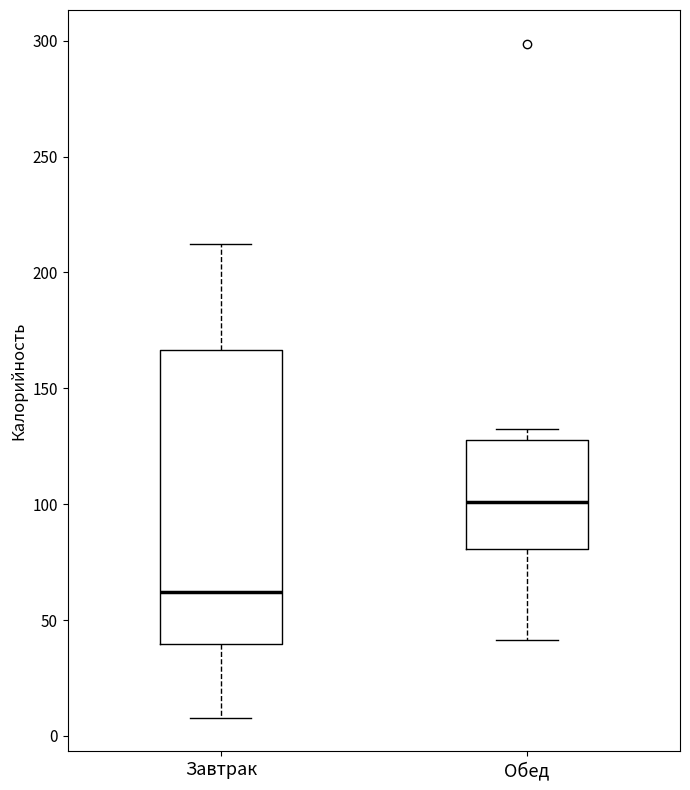

Reading left to right, transcribe this box plot: for each box, give where its median line is, the range the box spans, and where its two whiskers end, as read against the y-axis. The values are not printed on the chart, so give them approximately, as read against the axis.

Завтрак: median 60, box 40 to 165, whiskers 10 to 210
Обед: median 100, box 80 to 130, whiskers 40 to 135